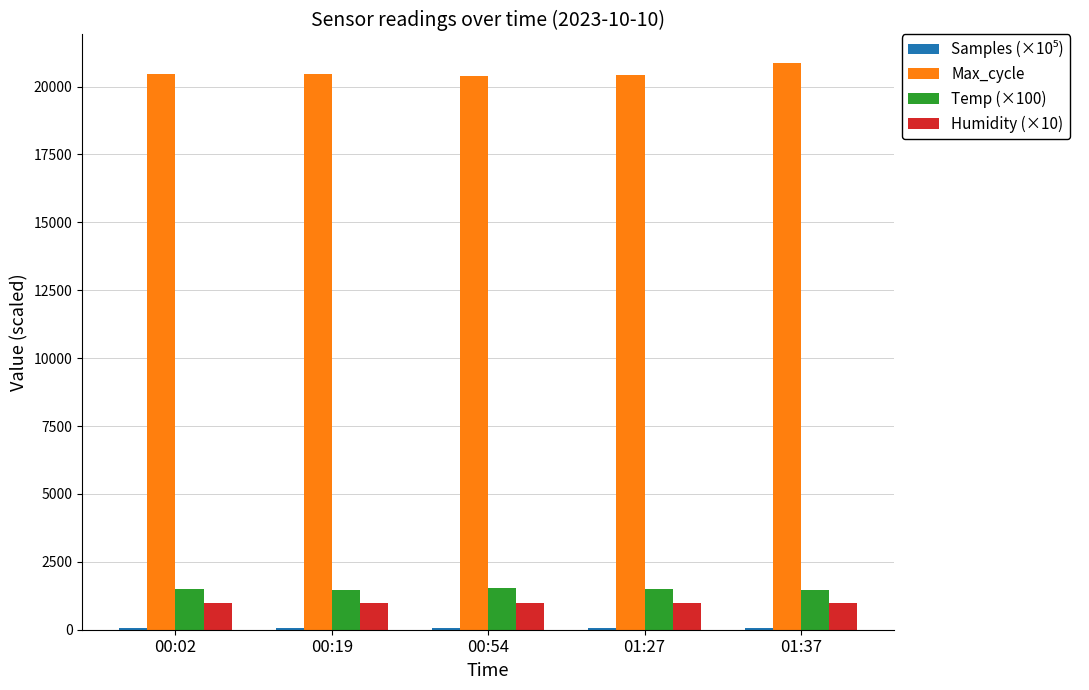

The value of Max_cycle at 01:27 is 20412.0. True or false?

True